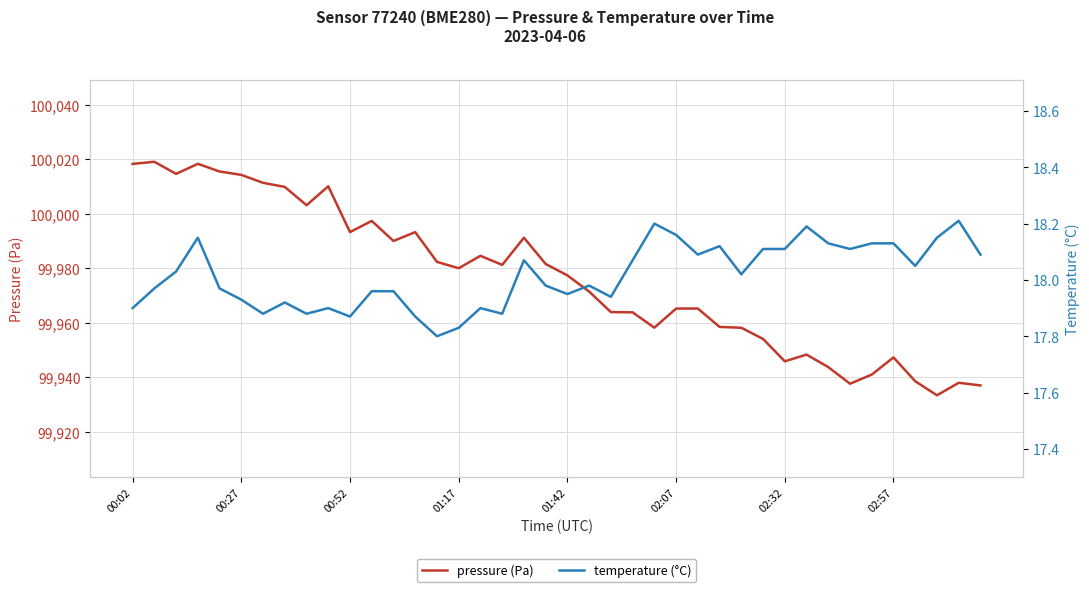

What is the greatest value displayed?

100019.0